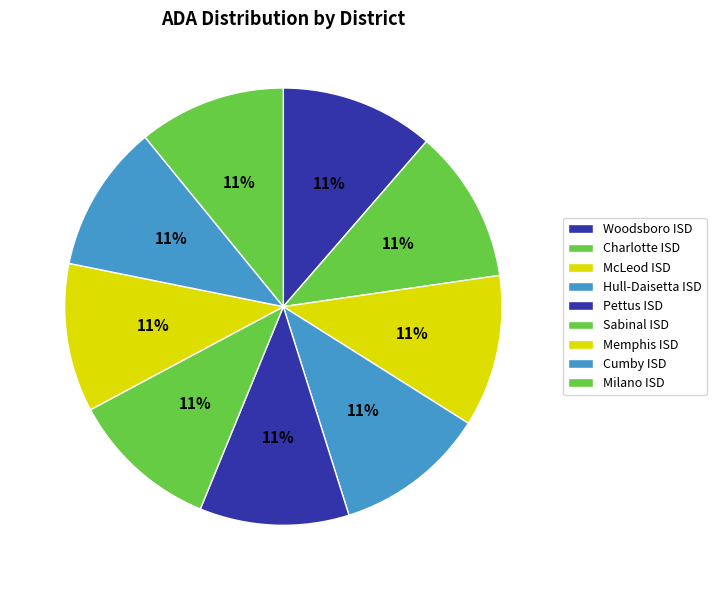

The McLeod ISD slice represents 11% of the pie. True or false?

True